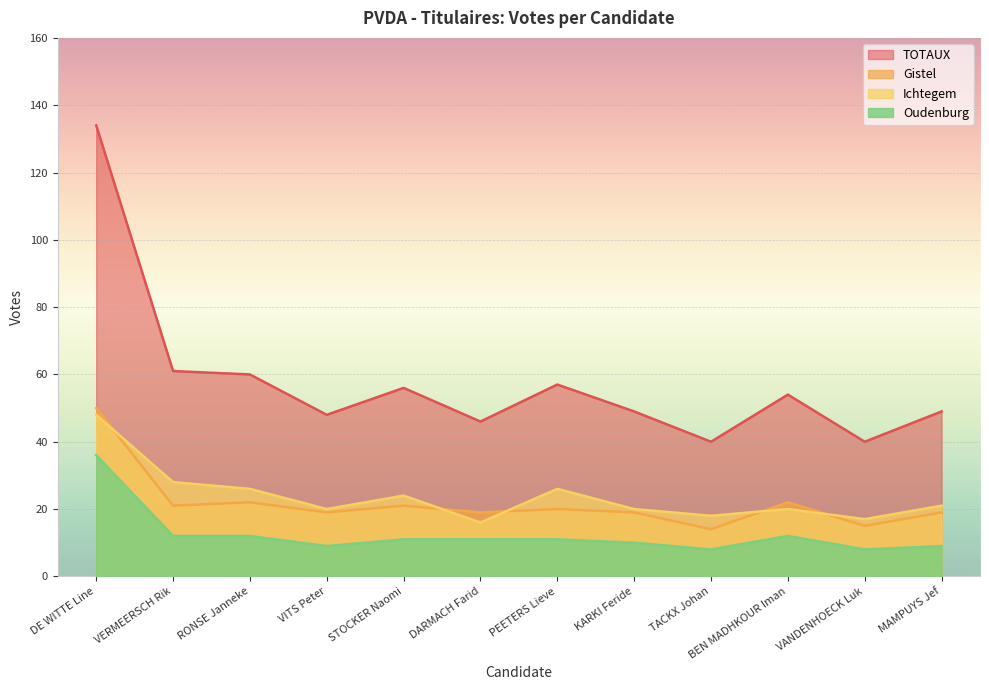

Does the chart display data point markers on the line(s)?

No